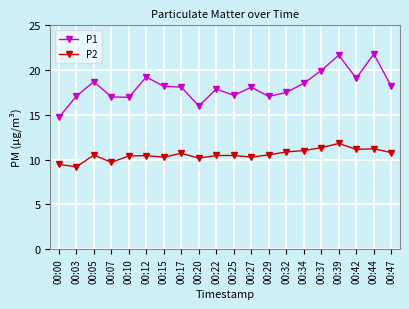

What is the difference between the highest and lowest values at 00:39?

9.9